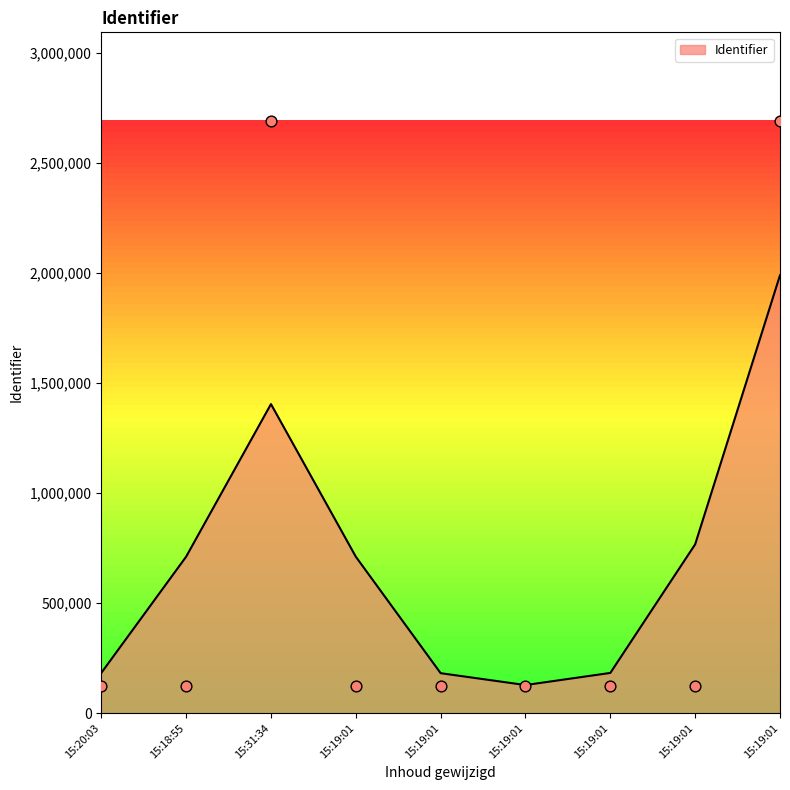

Approximately how many times larger is the value at 15:18:55 compared to 15:20:03?

1.0